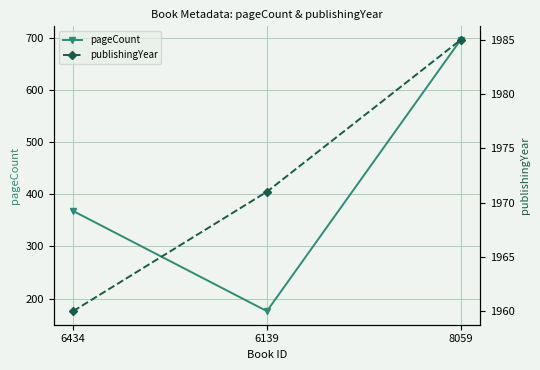

Reading right to left, list all the values displayed in this chart.

pageCount: 696	176	368
publishingYear: 1985	1971	1960